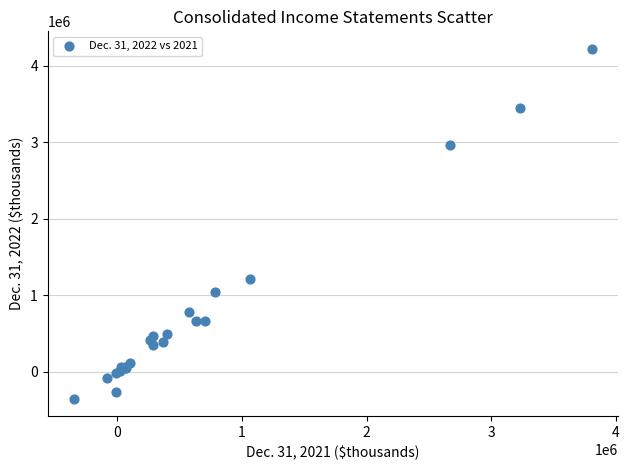

What Y value in the scatter plot is closest to 1936620?

1209636